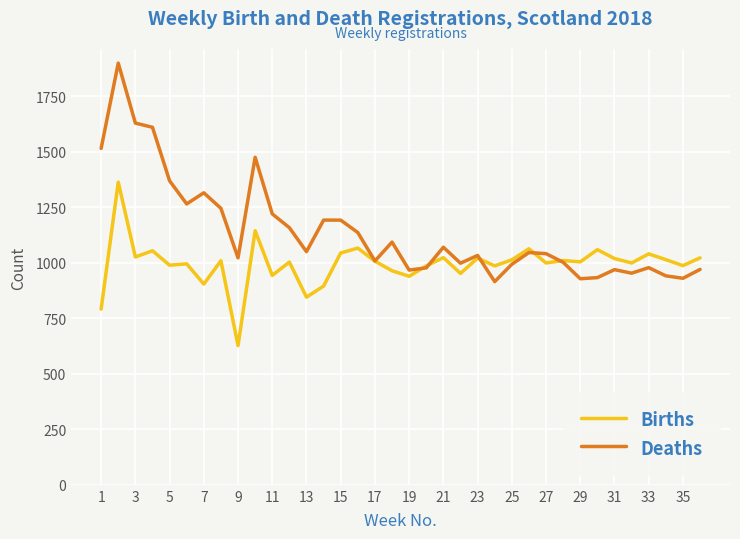

Rank the series by their average value, from highest to lowest.

Deaths, Births